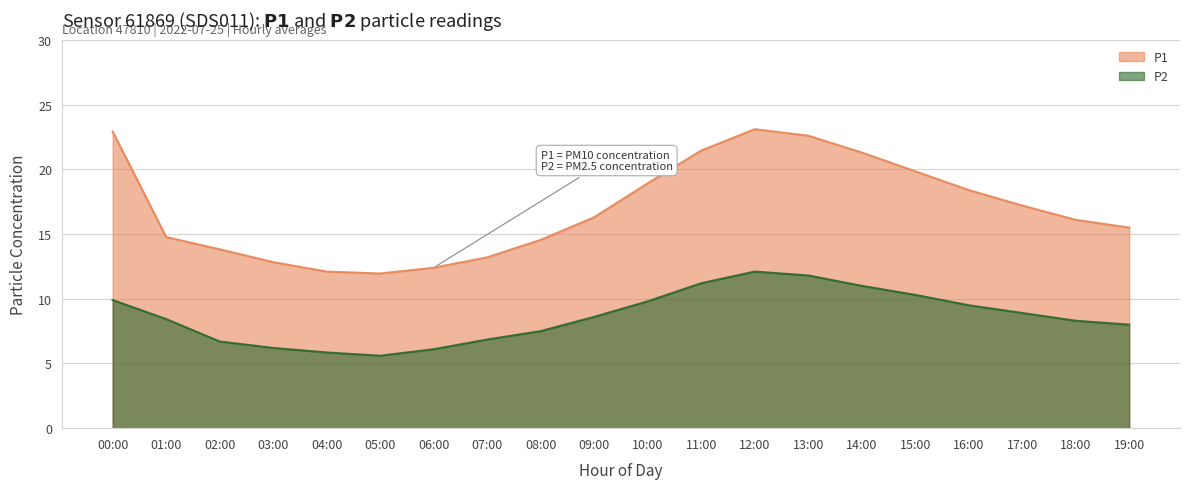

How many distinct data groups are displayed?

2